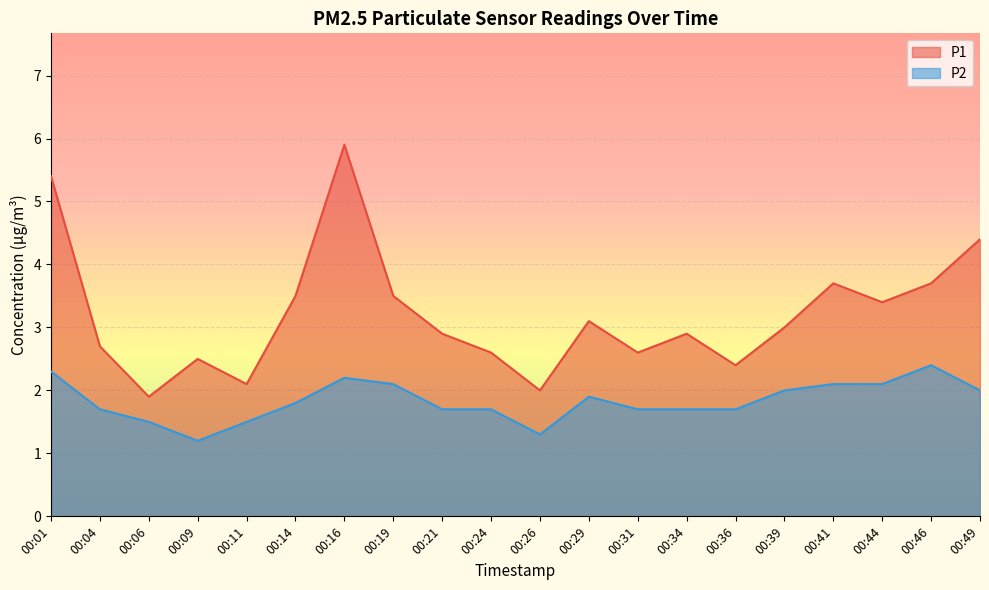

Reading left to right, extract all data points from this chart.

P1: 5.4	2.7	1.9	2.5	2.1	3.5	5.9	3.5	2.9	2.6	2.0	3.1	2.6	2.9	2.4	3.0	3.7	3.4	3.7	4.4
P2: 2.3	1.7	1.5	1.2	1.5	1.8	2.2	2.1	1.7	1.7	1.3	1.9	1.7	1.7	1.7	2.0	2.1	2.1	2.4	2.0